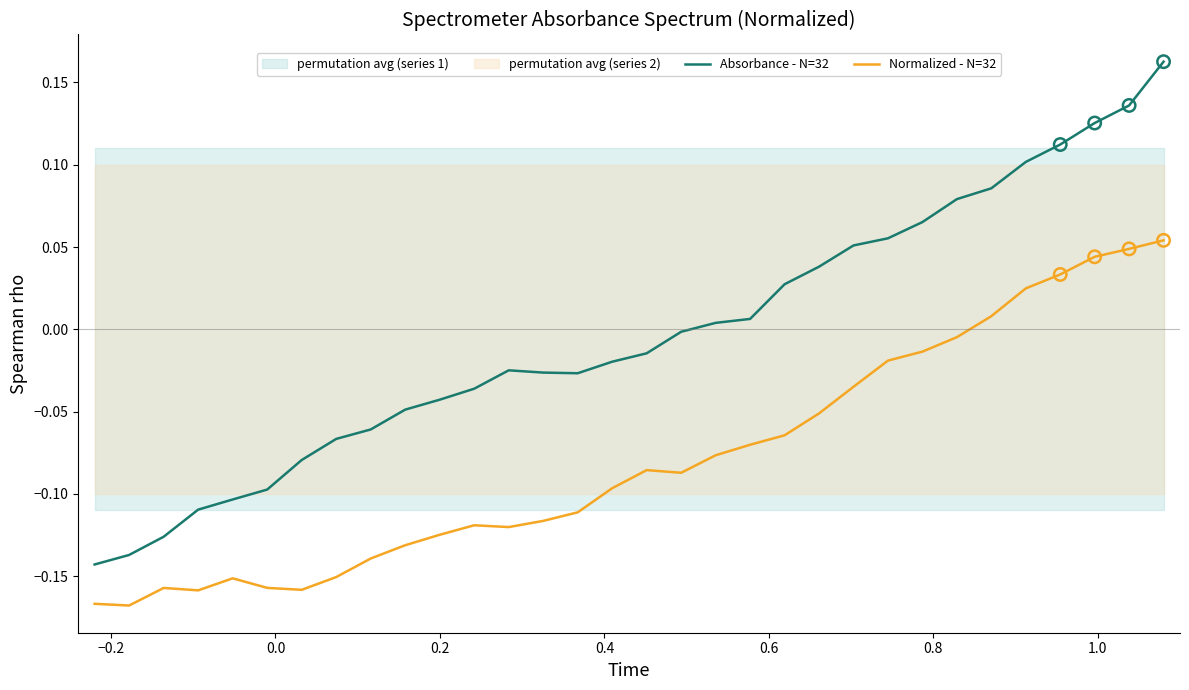

Which series reaches the maximum Y coordinate?

Absorbance - N=32